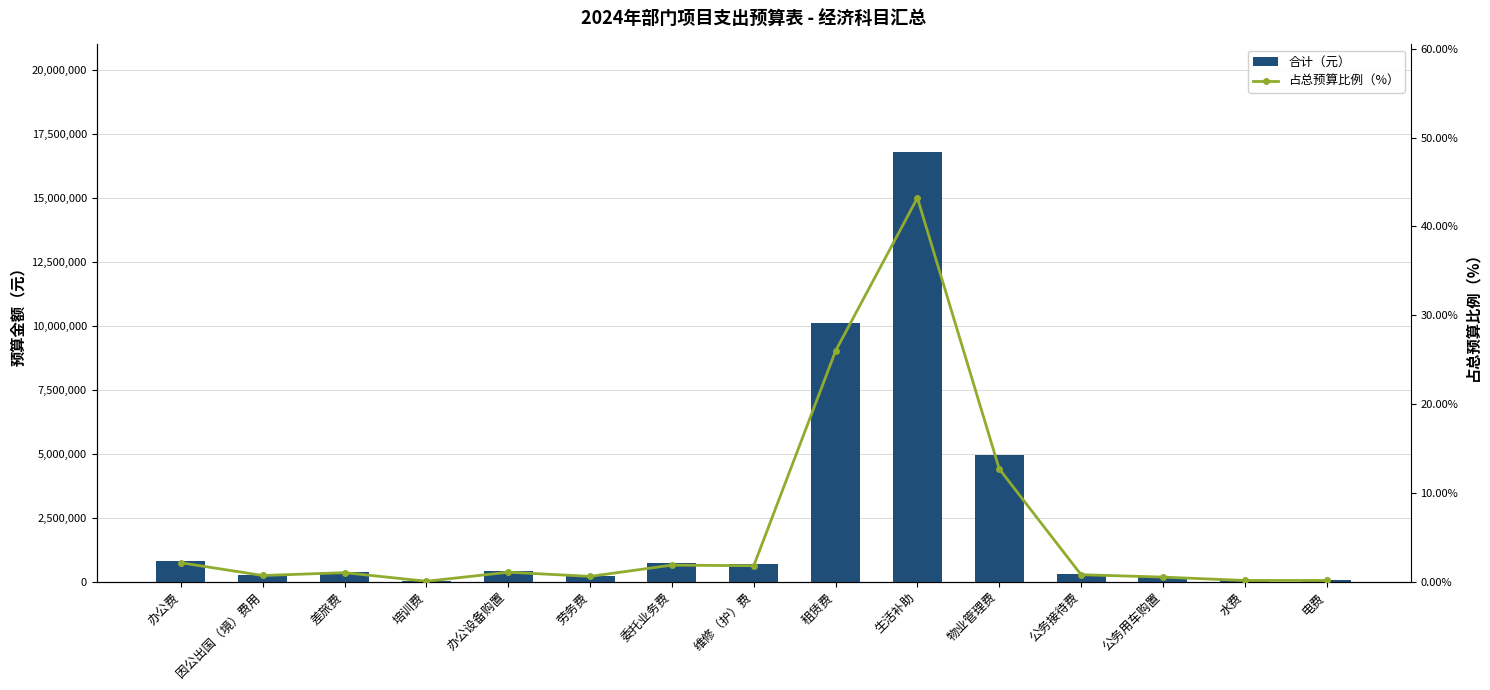

Is the value of 占总预算比例（%） at 委托业务费 greater than the value of 合计（元） at 维修（护）费?

No